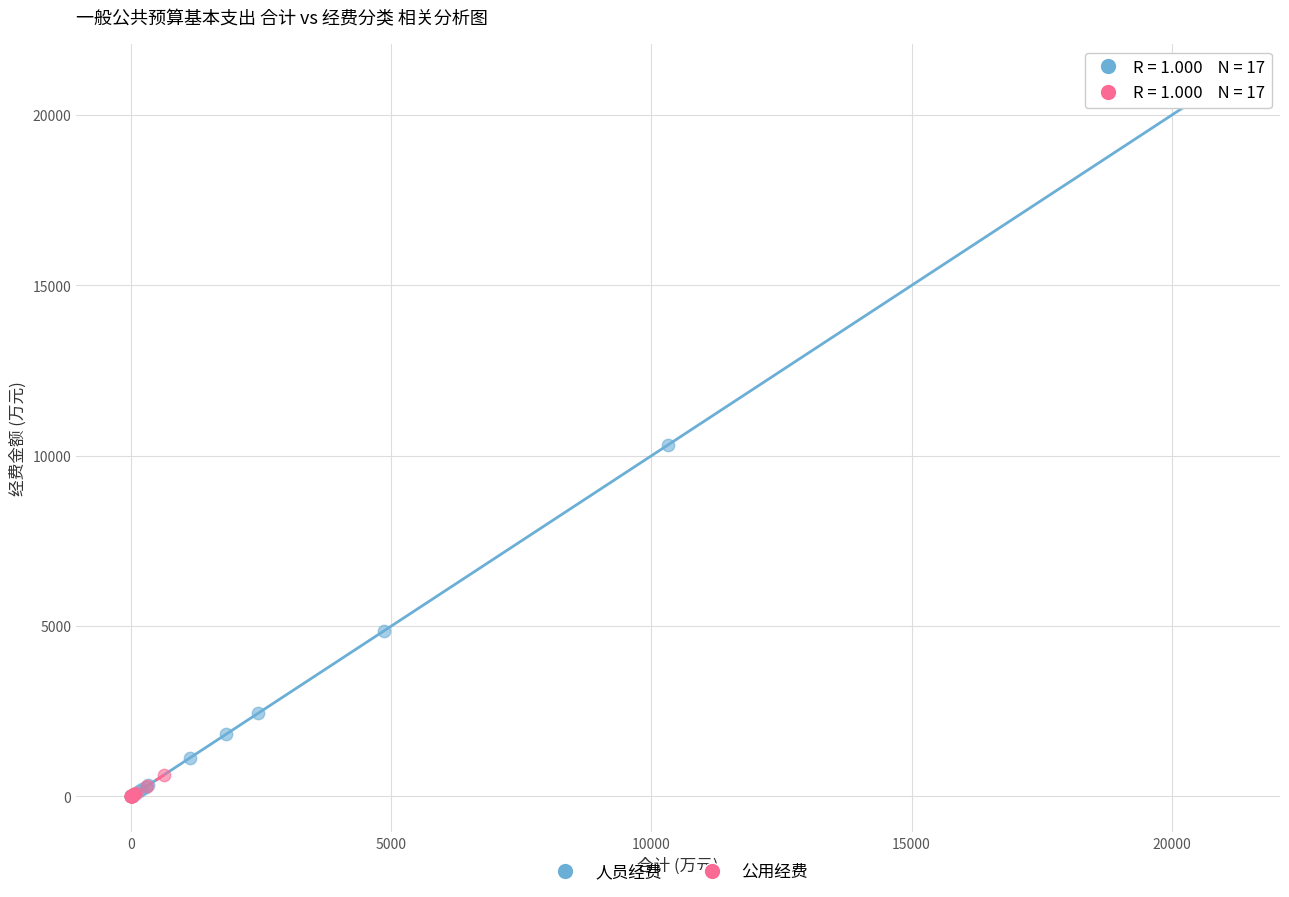

Which series has the widest spread of Y values?

人员经费